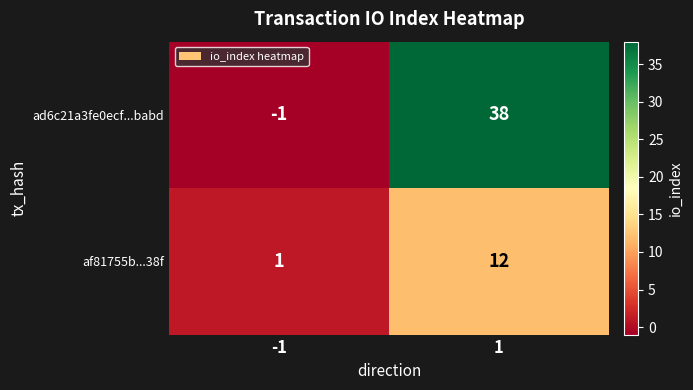

At how many categories does at least one series exceed 3?

1